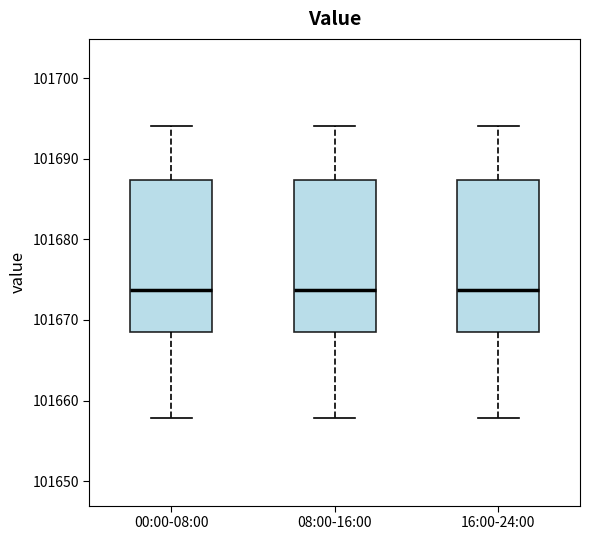

Where does the lower whisker of the box for 08:00-16:00 end on the y-axis? The values are not printed on the chart, so give them approximately, as read against the axis.

101658